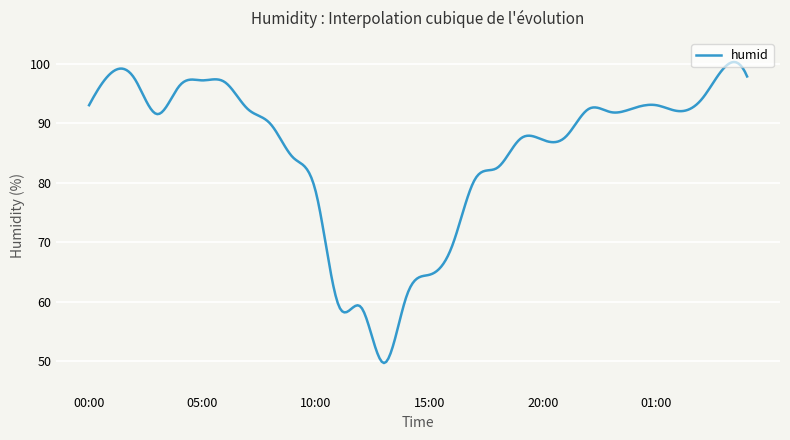

What is the greatest value displayed?

100.3